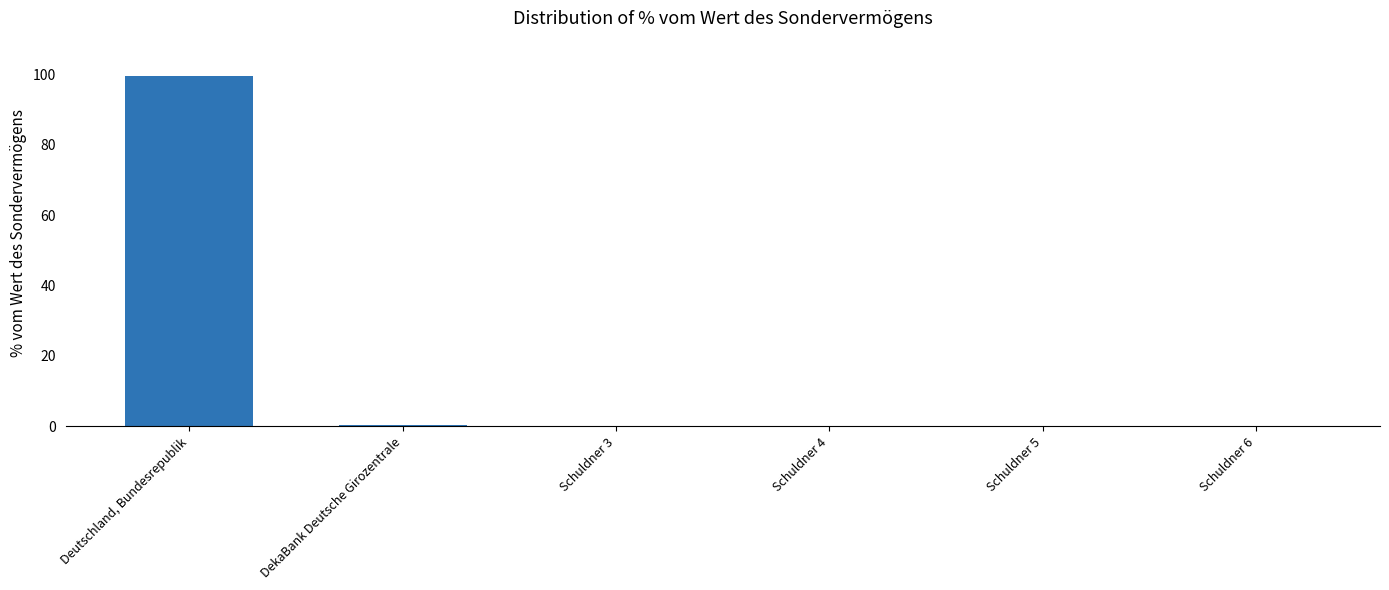

The value at Deutschland, Bundesrepublik is 99.6. True or false?

True